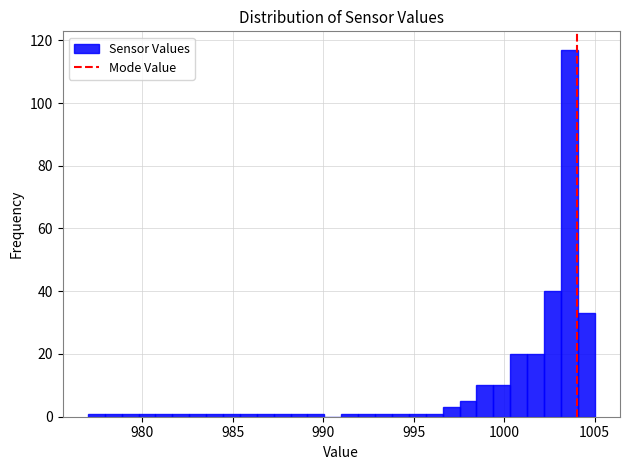

Around what value on the x-axis is the tallest bar? Give the approximate position of its centre, as read against the axis.

1003.5